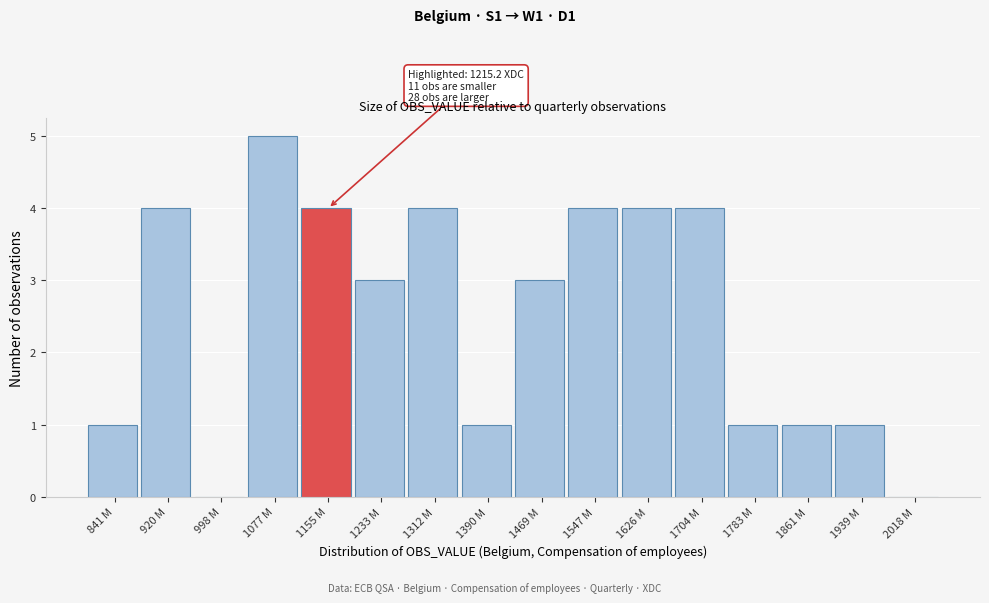

Reading left to right, extract all data points from this chart.

841 M=1	920 M=4	998 M=0	1077 M=5	1155 M=4	1233 M=3	1312 M=4	1390 M=1	1469 M=3	1547 M=4	1626 M=4	1704 M=4	1783 M=1	1861 M=1	1939 M=1	2018 M=0